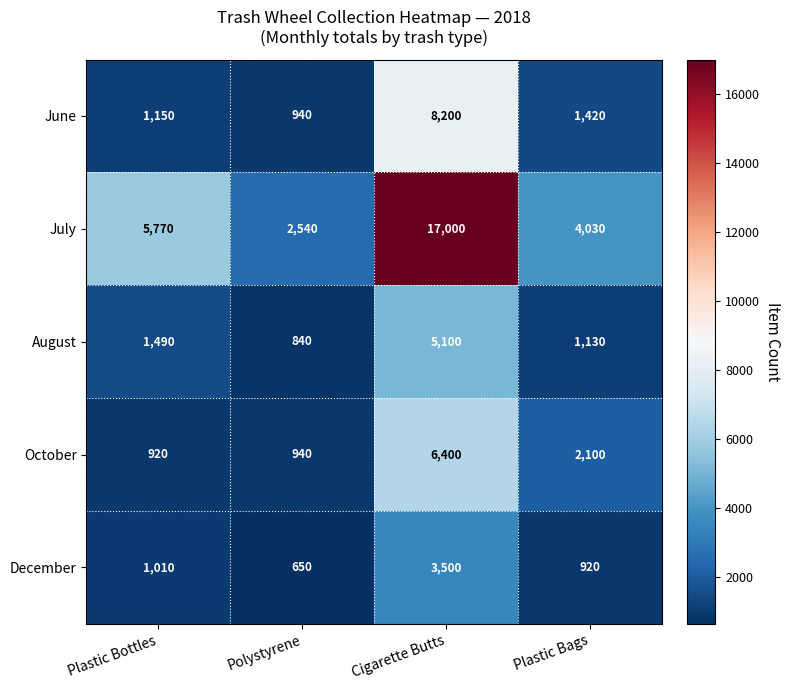

What is the maximum value for June?

8200